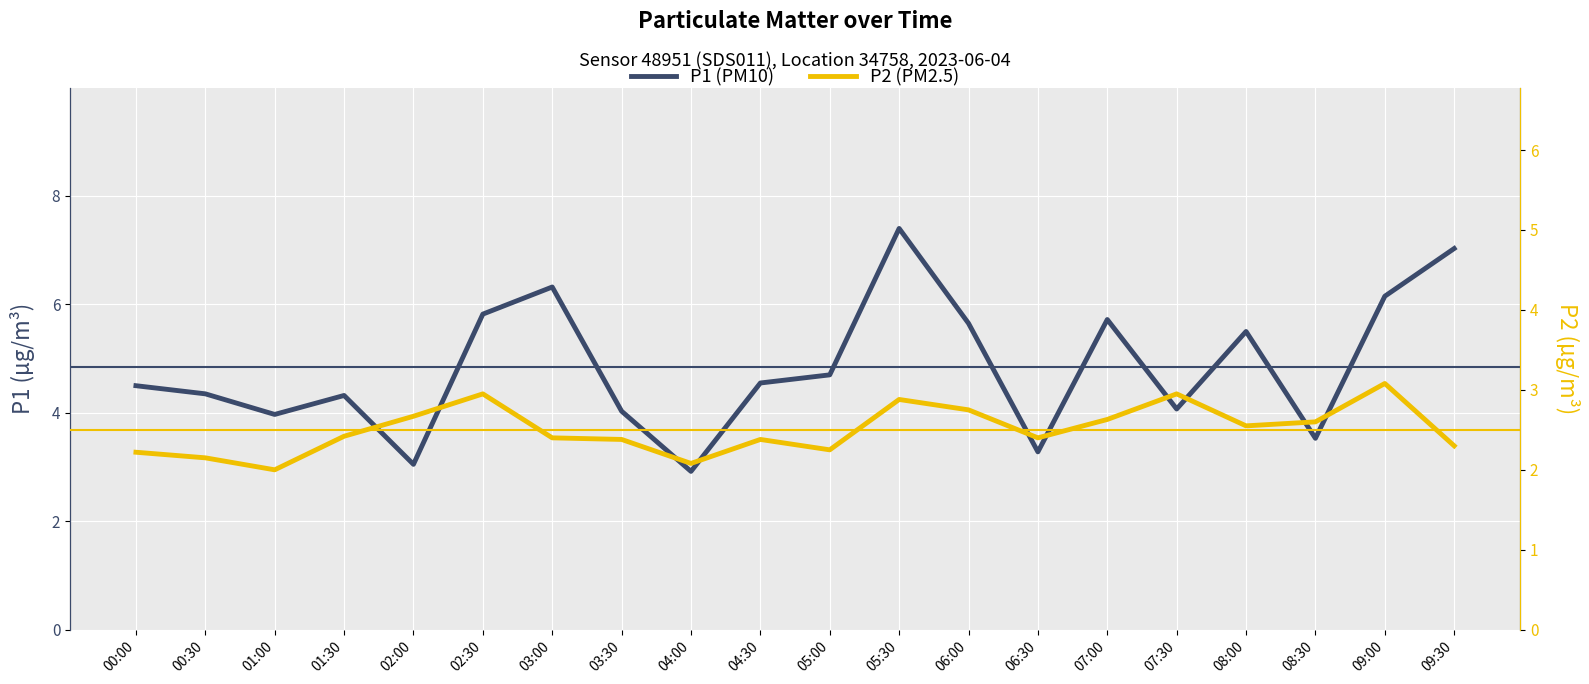

Which has a higher value, 00:00 or 05:30?

05:30